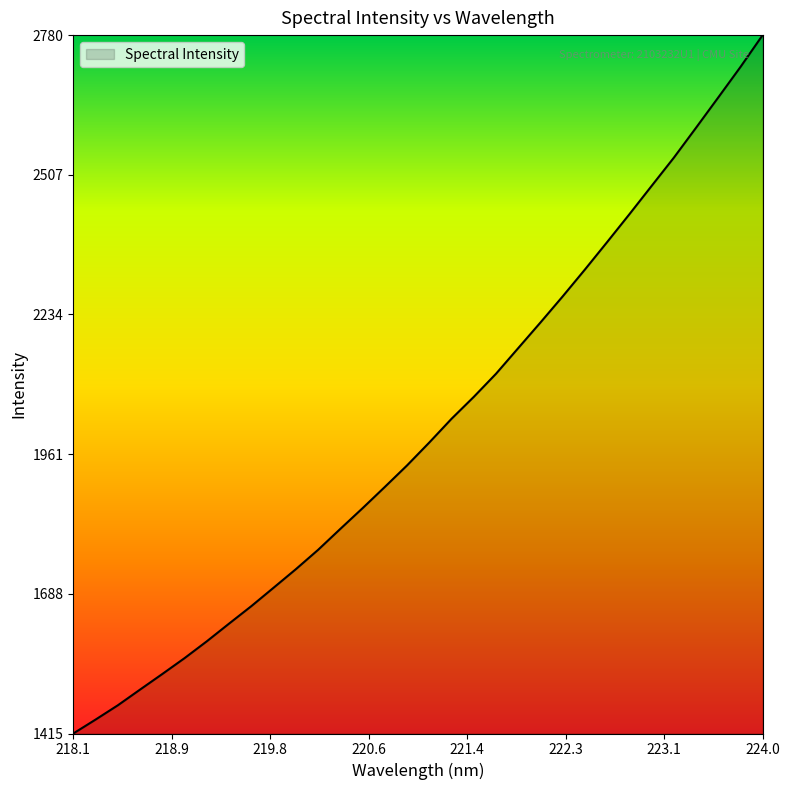

What is the difference between the maximum and minimum values?

1365.7